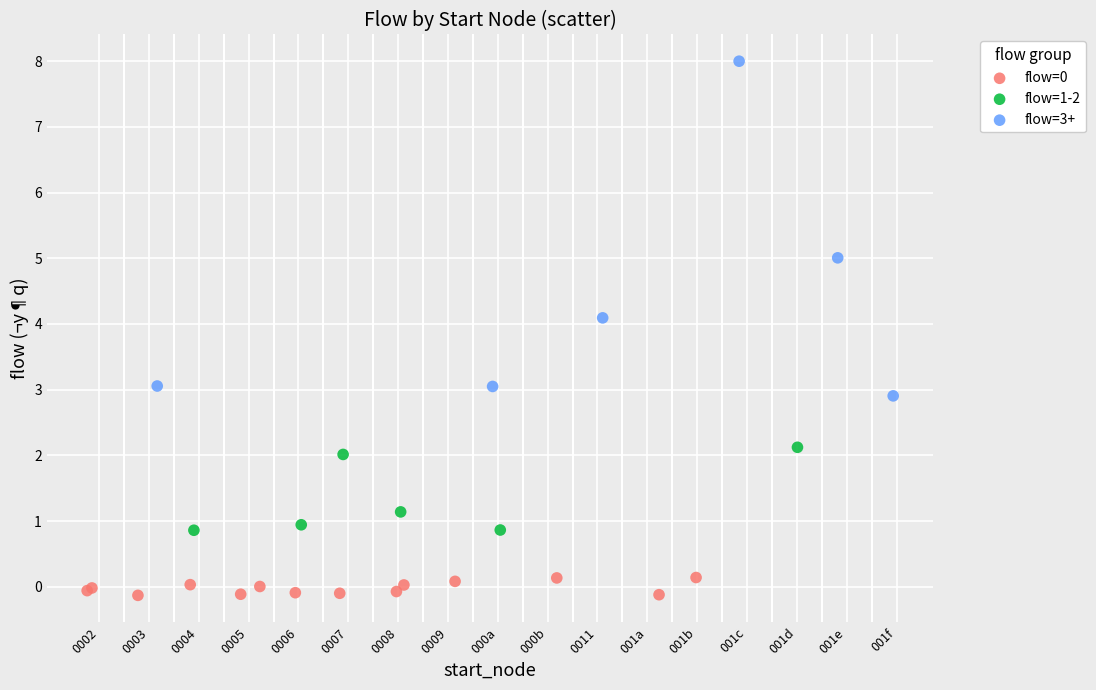

Which series reaches the maximum Y coordinate?

flow=3+